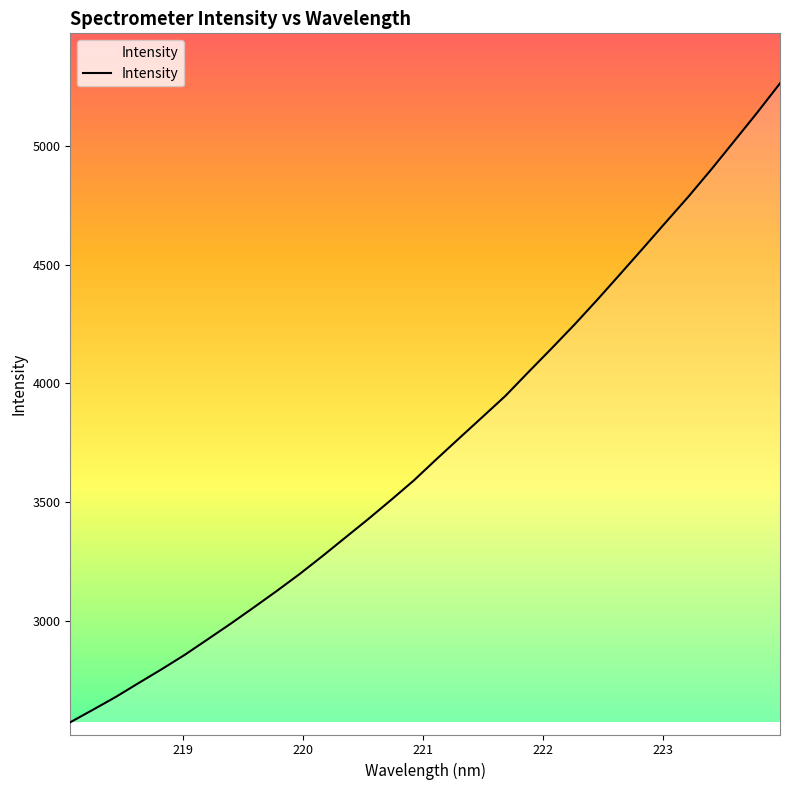

What is the sum of all values?

119587.7